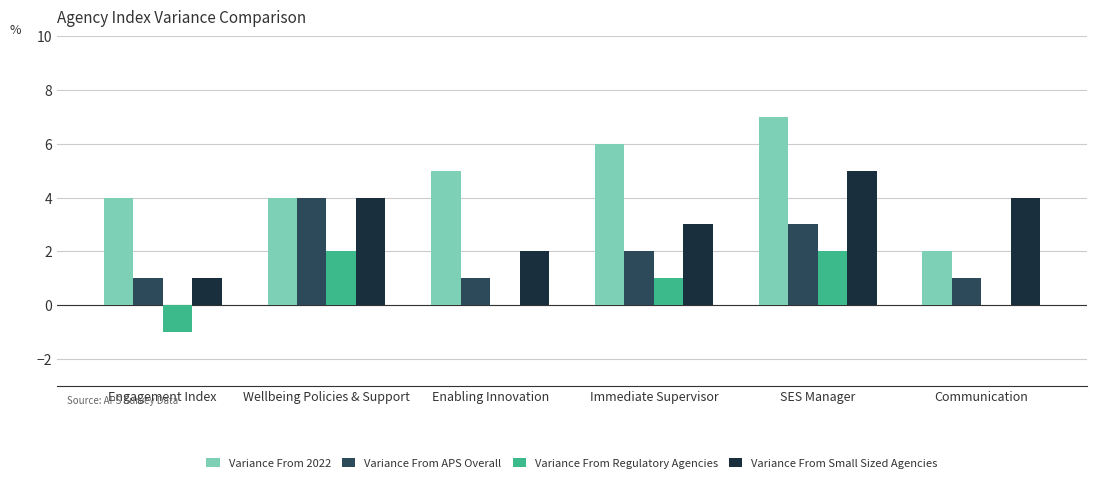

How many categories are shown in the chart?

6